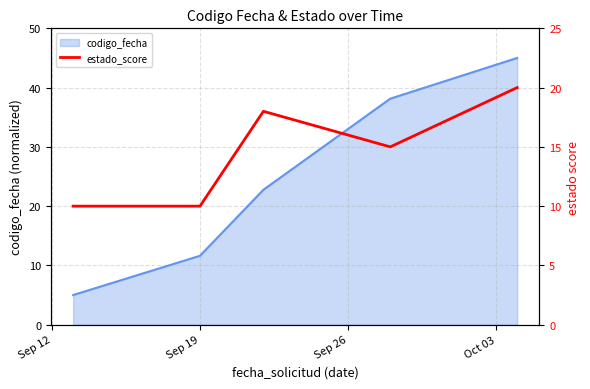

What is the minimum value for codigo_fecha?

5.0